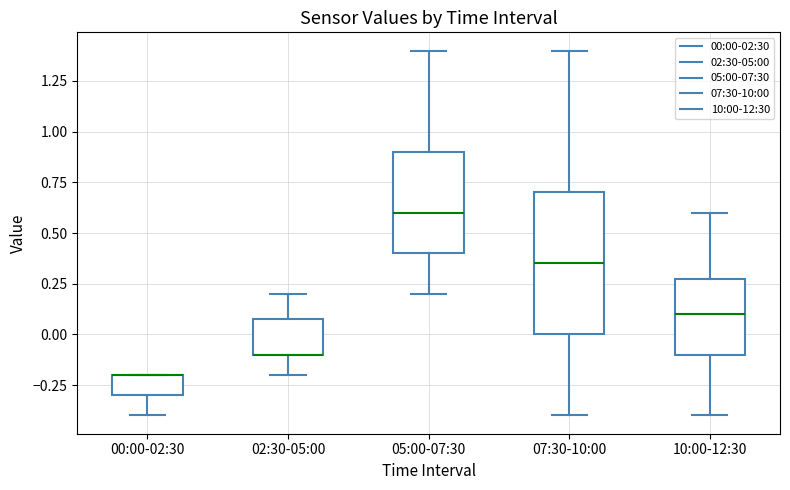

Where is the lower edge of the box for 02:30-05:00 on the y-axis? The values are not printed on the chart, so give them approximately, as read against the axis.

-0.10